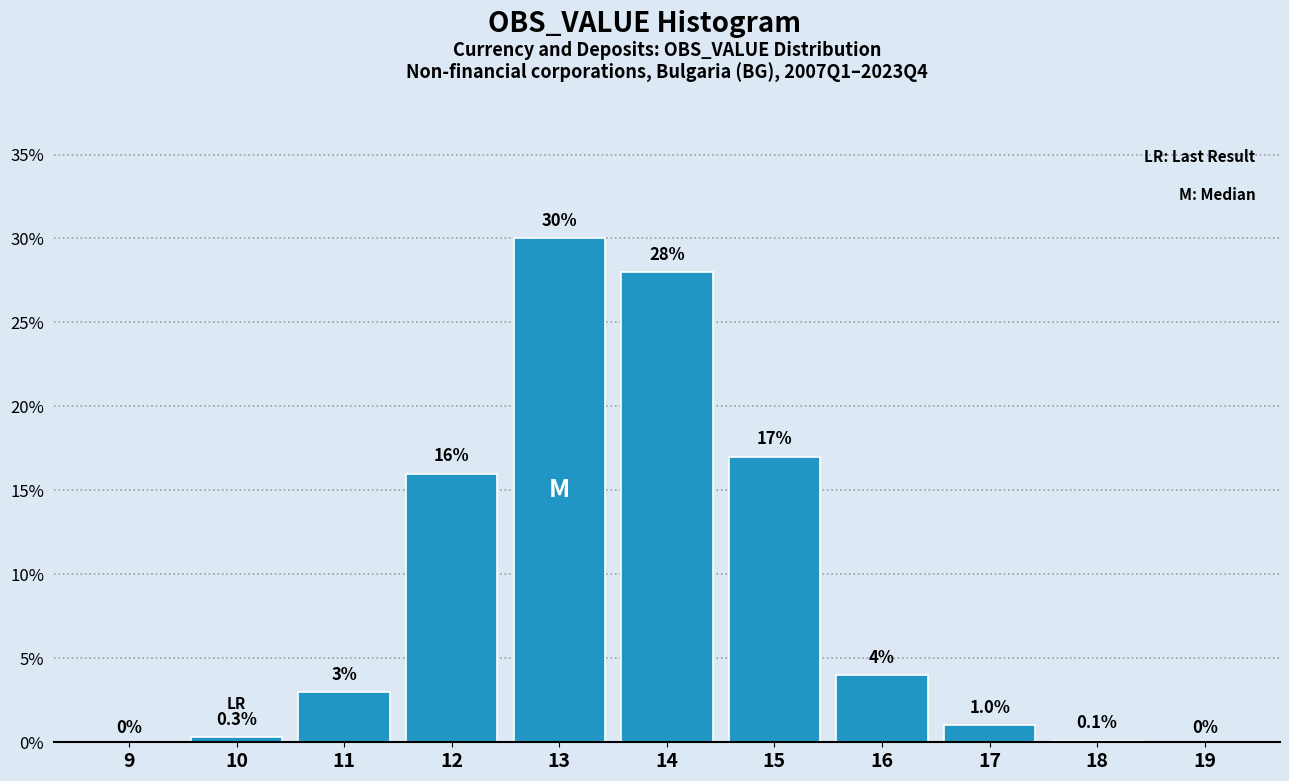

Reading left to right, what are all the values shown in this chart?

9=0.0	10=0.3	11=3.0	12=16.0	13=30.0	14=28.0	15=17.0	16=4.0	17=1.0	18=0.1	19=0.0